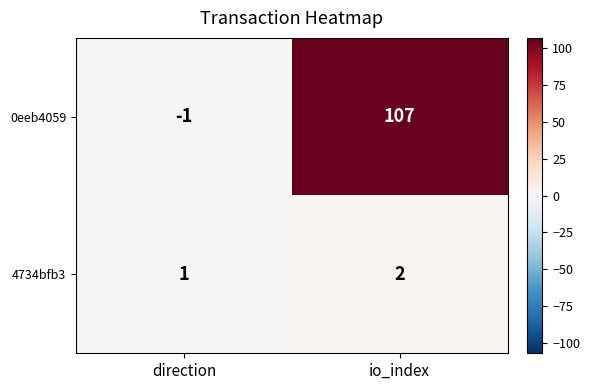

What is the greatest value displayed?

107